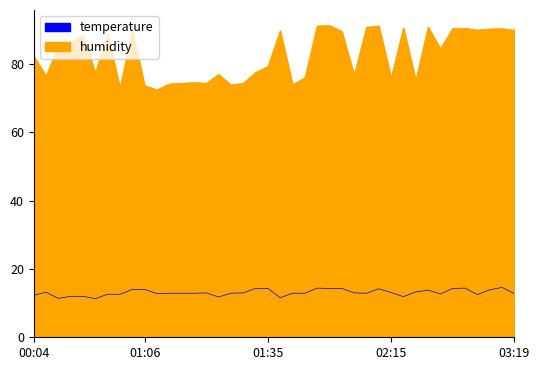

Which label corresponds to the largest value in the chart?

01:52